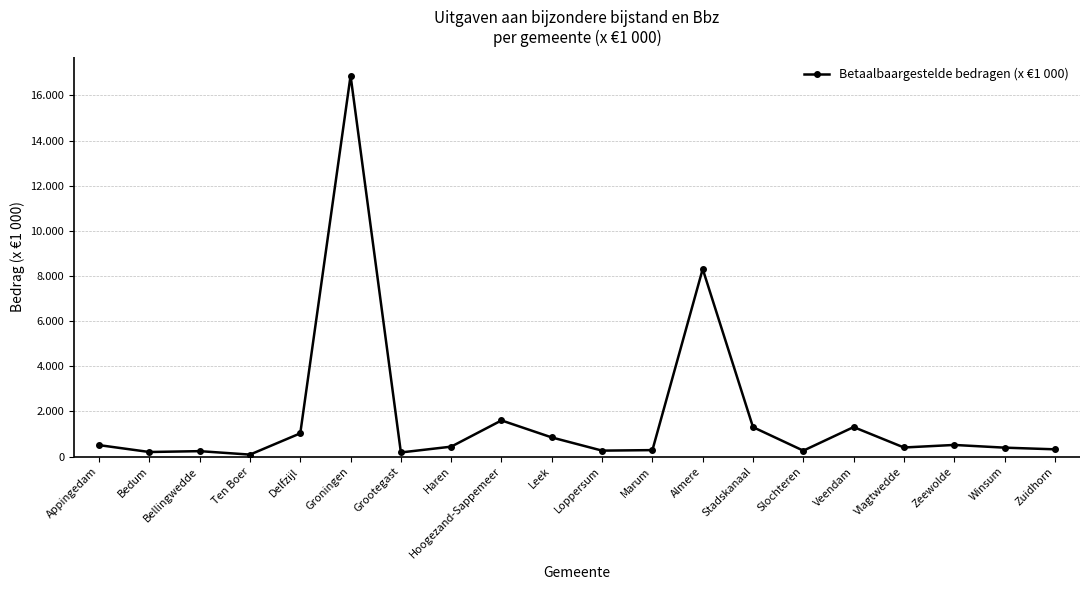

The chart shows a value of 520 at Winsum. True or false?

False